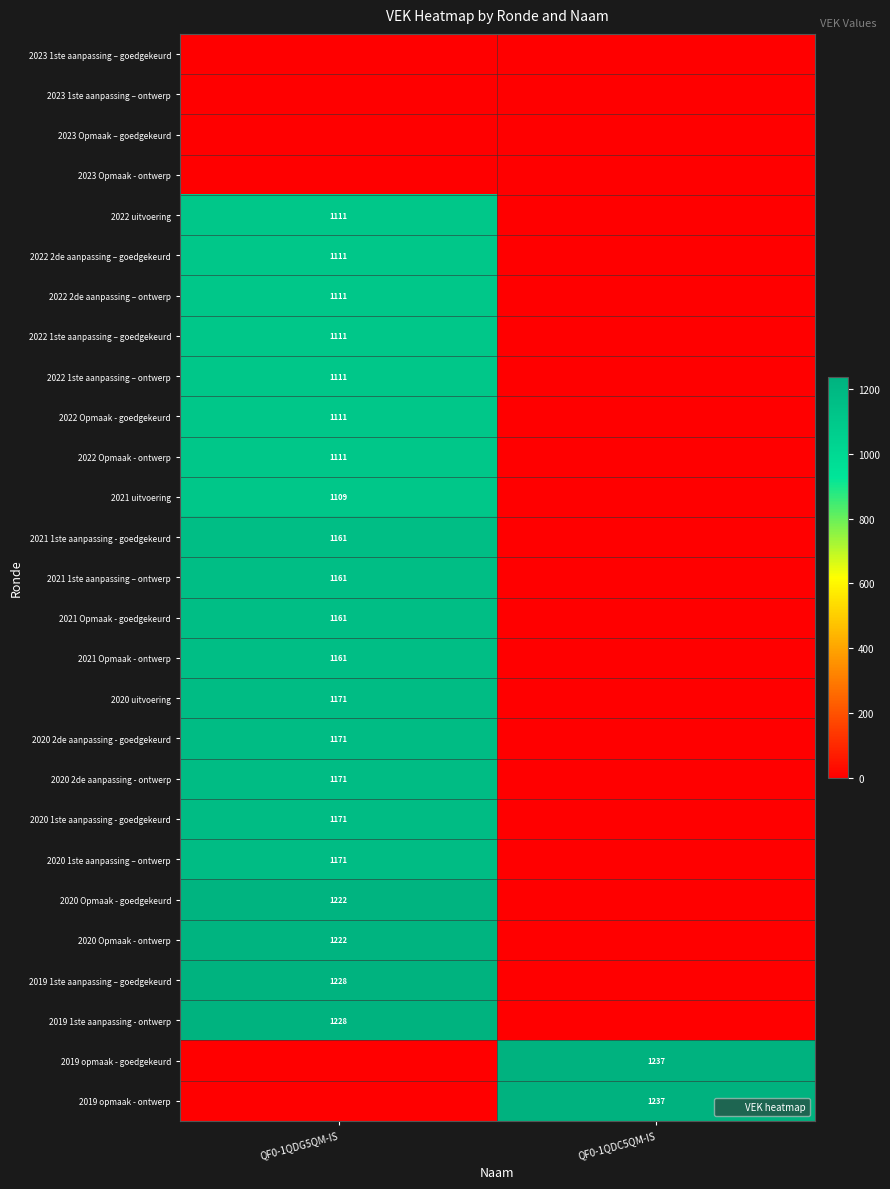

Rank the categories by 2020 1ste aanpassing – ontwerp value from highest to lowest.

QF0-1QDG5QM-IS, QF0-1QDC5QM-IS